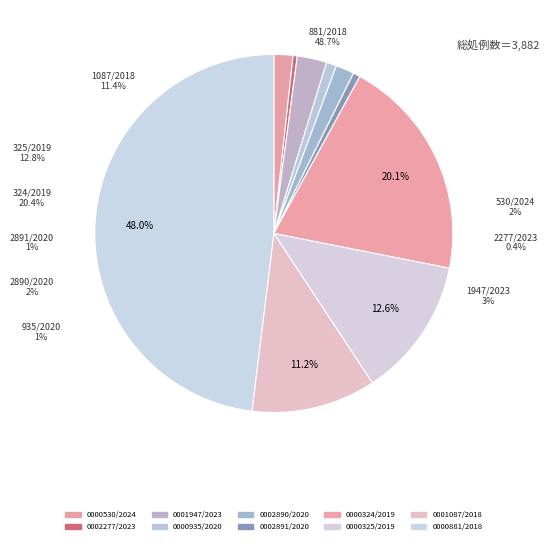

To the nearest percent, what percentage of the pie is 0002890/2020?

2%